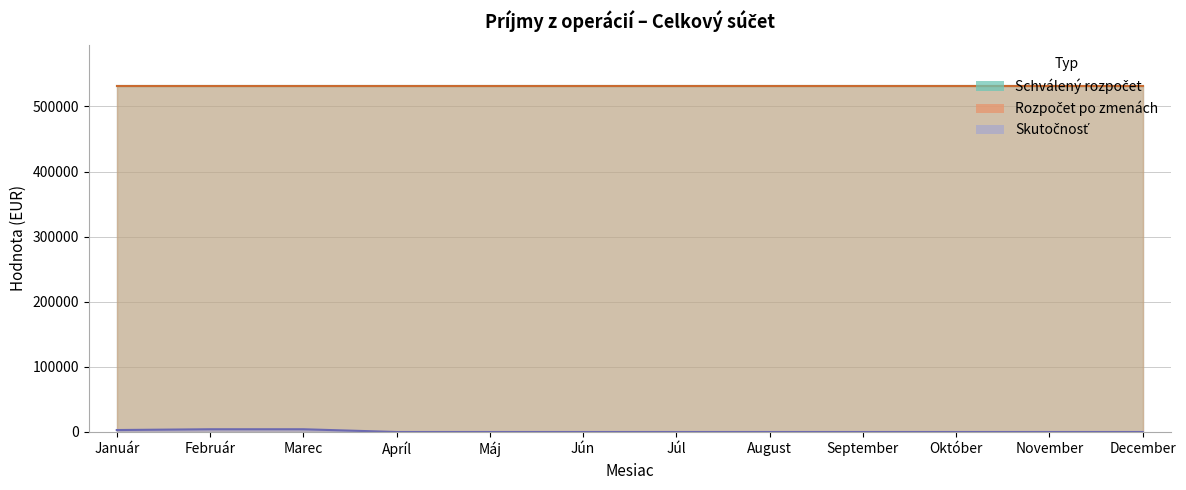

Reading right to left, list all the values displayed in this chart.

Schválený rozpočet: December=530813.0	November=530813.0	Október=530813.0	September=530813.0	August=530813.0	Júl=530813.0	Jún=530813.0	Máj=530813.0	Apríl=530813.0	Marec=530813.0	Február=530813.0	Január=530813.0
Rozpočet po zmenách: December=531109.0	November=531109.0	Október=531109.0	September=531109.0	August=531109.0	Júl=531109.0	Jún=531109.0	Máj=531109.0	Apríl=531109.0	Marec=531109.0	Február=531109.0	Január=531109.0
Skutočnosť: December=0.0	November=0.0	Október=0.0	September=0.0	August=0.0	Júl=0.0	Jún=0.0	Máj=0.0	Apríl=0.0	Marec=4205.7	Február=4205.7	Január=3000.0